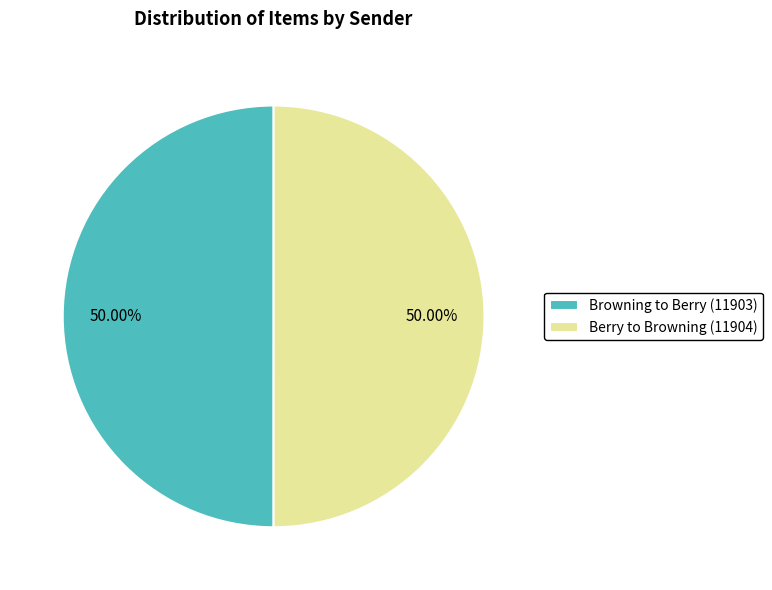

What is the ratio of the value at Berry to Browning (11904) to the value at Browning to Berry (11903)?

1.0